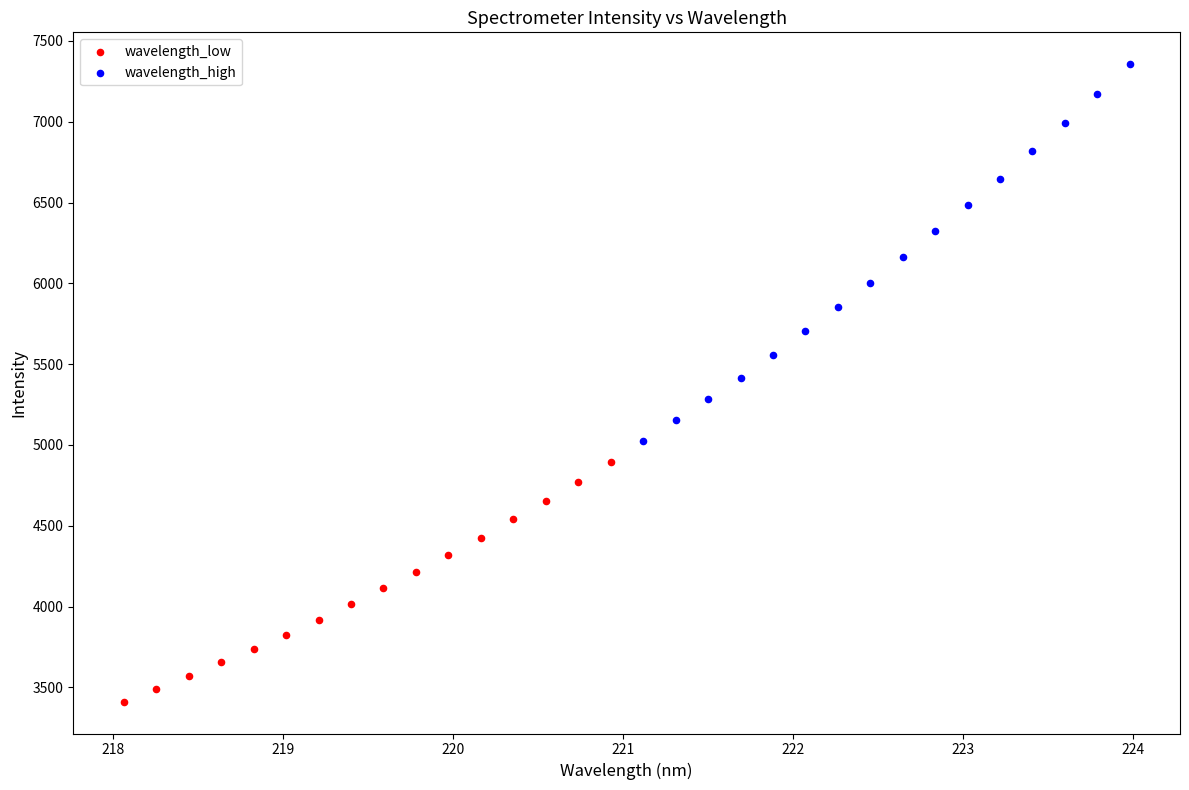

What are all the series names shown in the legend?

wavelength_low, wavelength_high